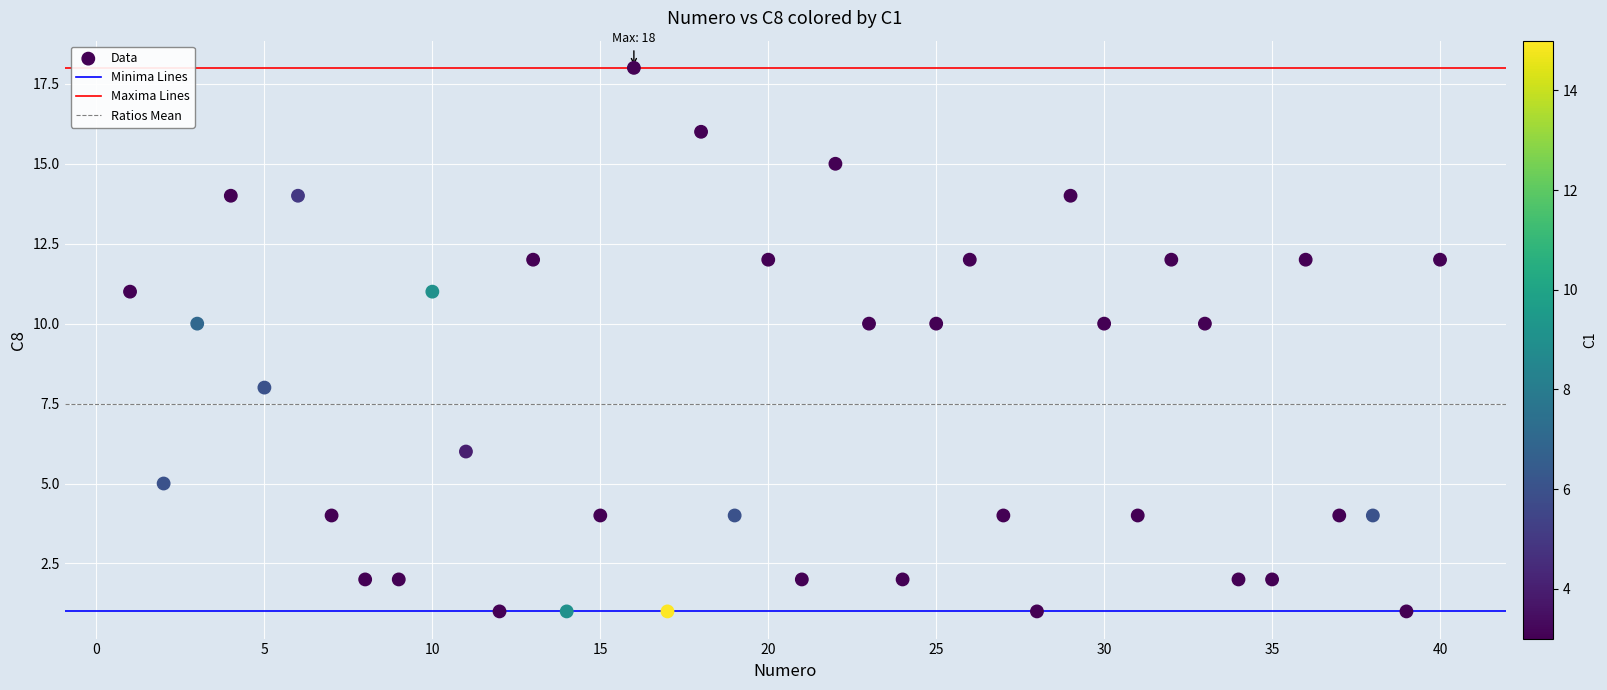

What is the range of X values (max minus min)?

39